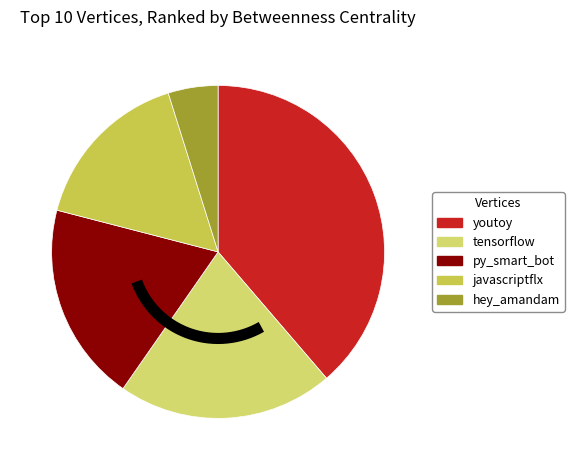

What percentage is the javascriptflx slice, to the nearest percent?

16%